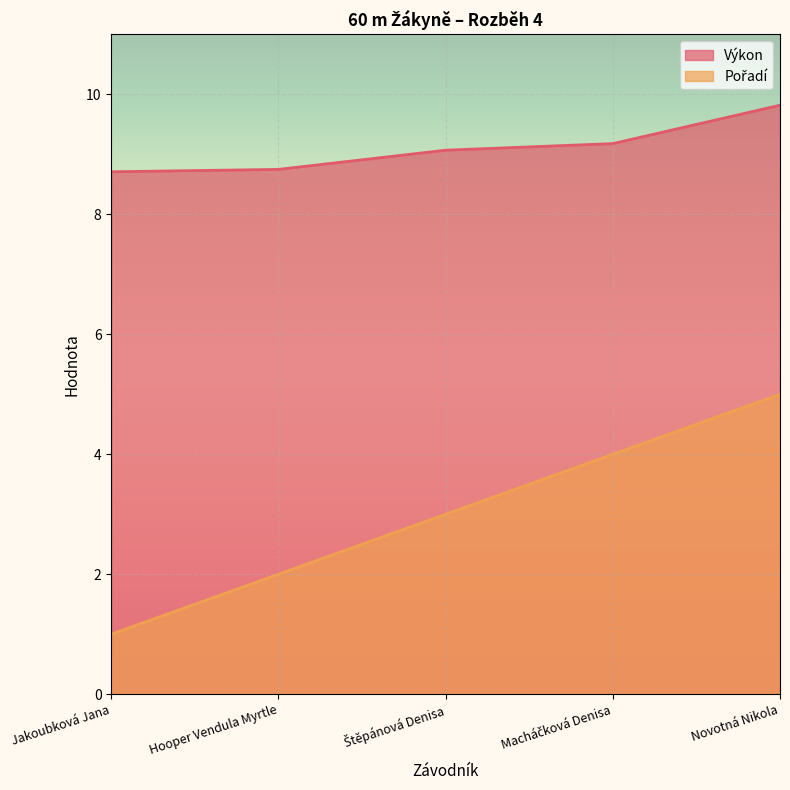

Rank the series at Jakoubková Jana from lowest to highest value.

Pořadí, Výkon